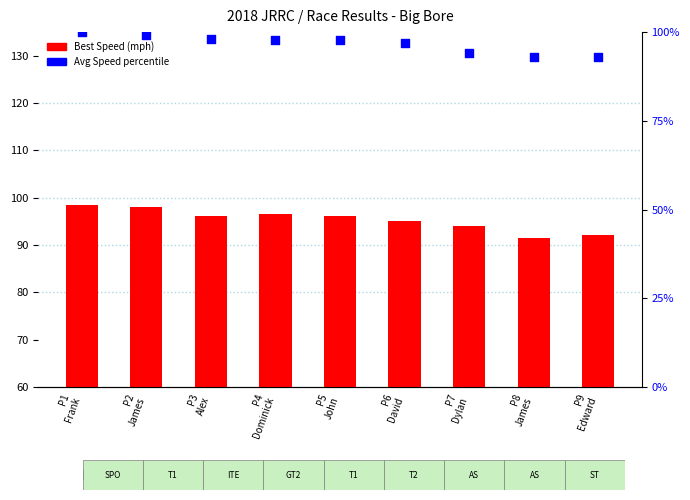

At how many categories does at least one series exceed 93?

8